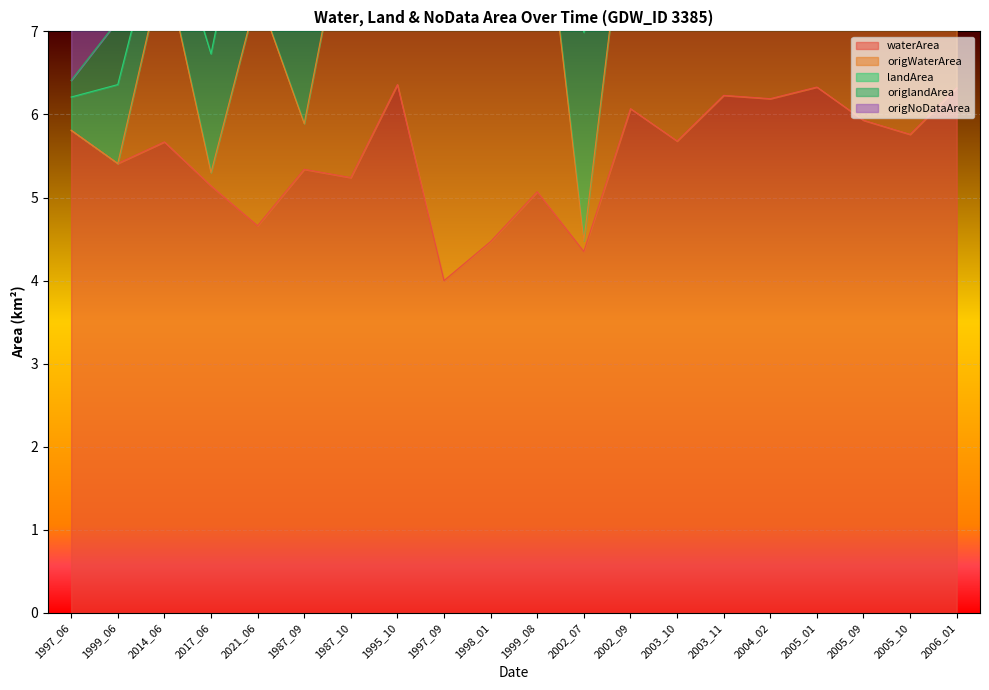

At which label does waterArea first exceed 5?

1997_06